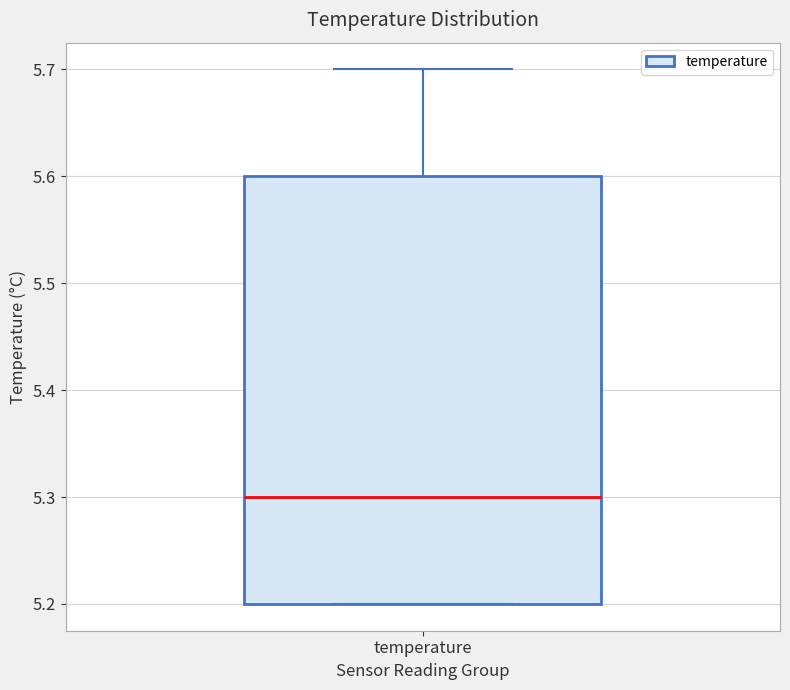

Transcribe this box plot: give where the median line is, the range the box spans, and where the two whiskers end, as read against the y-axis. The values are not printed on the chart, so give them approximately, as read against the axis.

median 5.3, box 5.2 to 5.6, whiskers 5.2 to 5.7